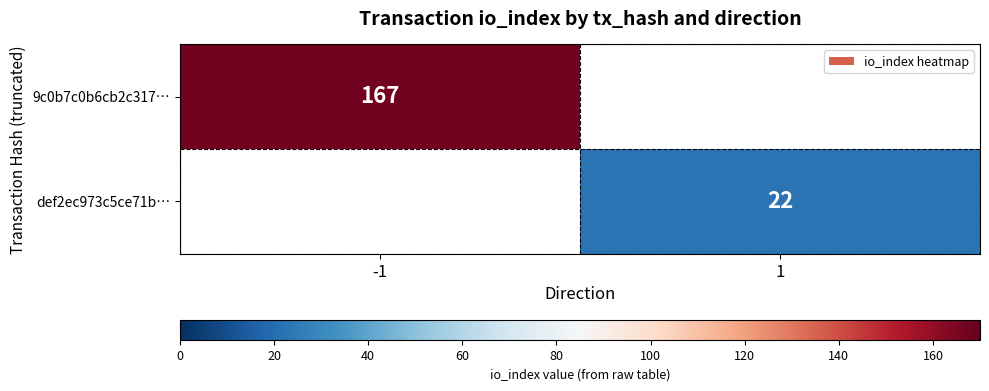

Between 1 and -1, which is larger?

-1